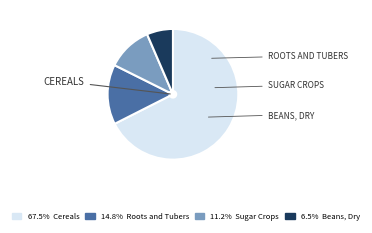

Does any single category account for the majority?

Yes